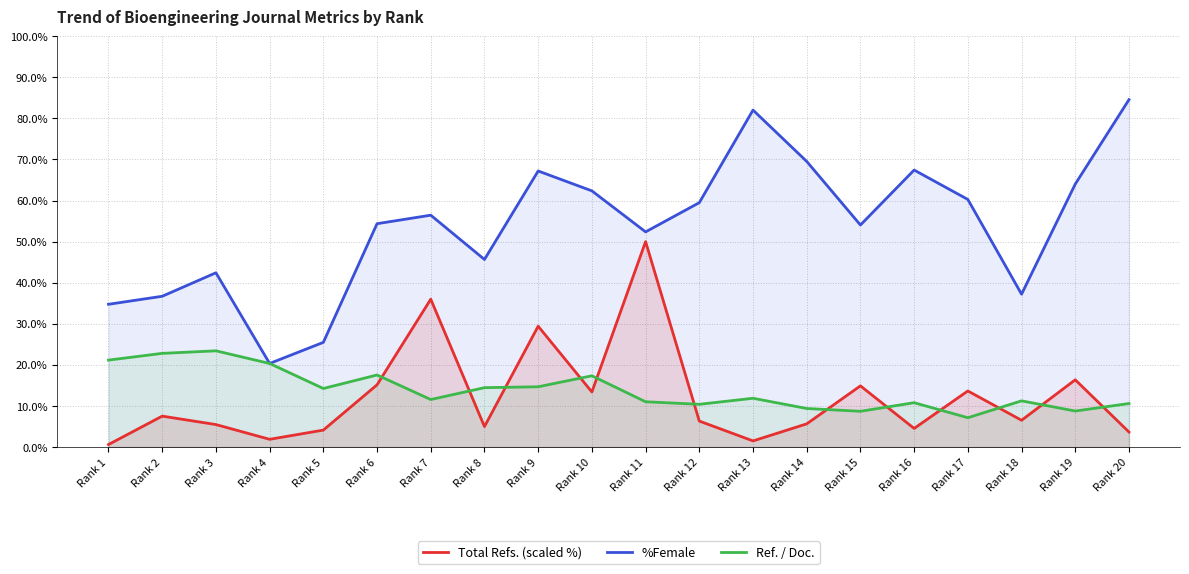

True or false: %Female and Total Refs. (scaled %) cross at least once.

False